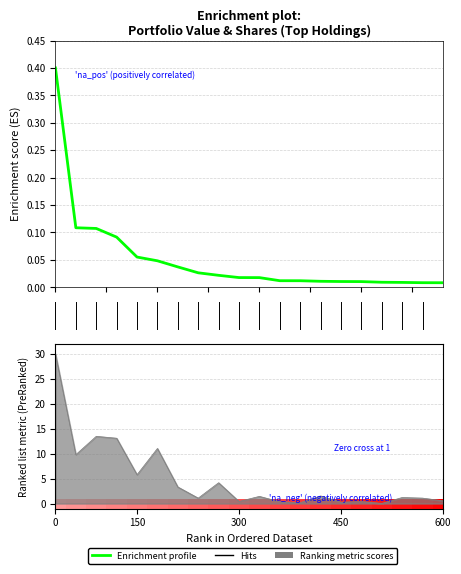

Where is the data nearest to the value 0?

19